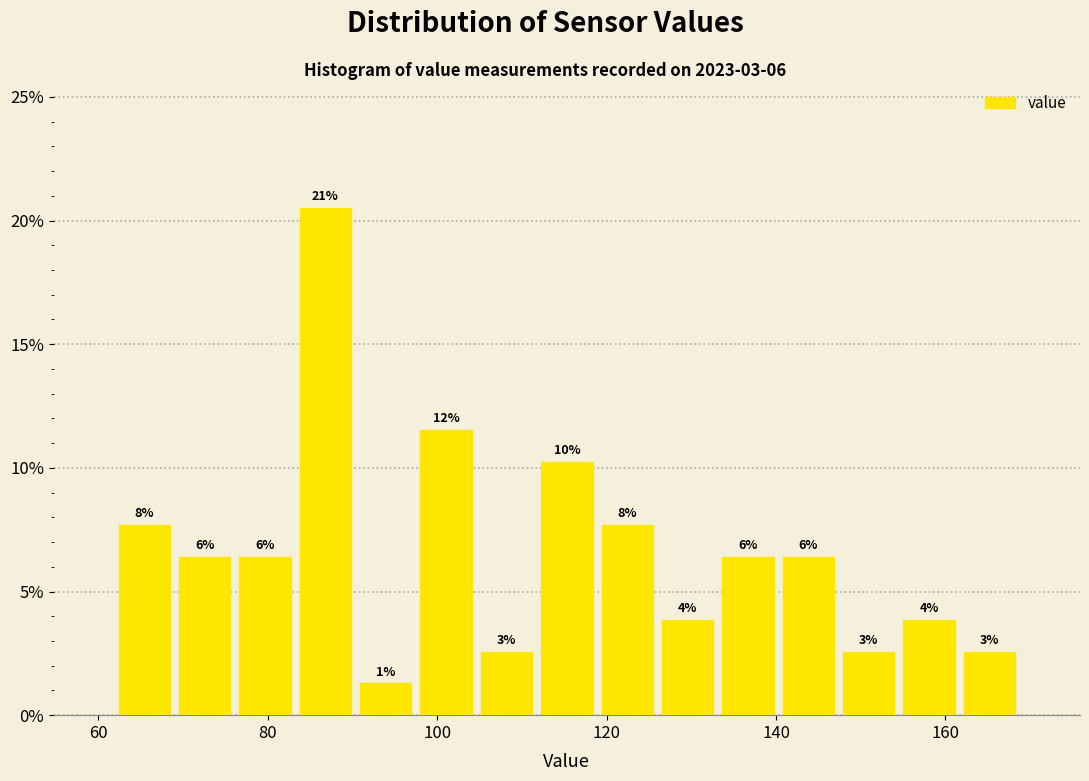

Around what value on the x-axis is the tallest bar? Give the approximate position of its centre, as read against the axis.

86